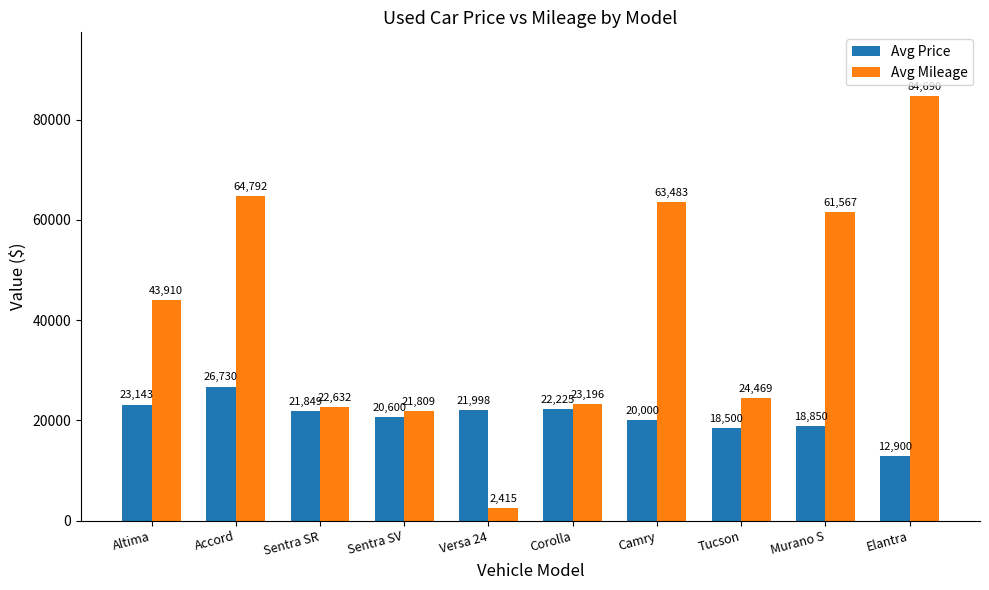

What is the difference between the Avg Price values at Murano S and Sentra SR?

2999